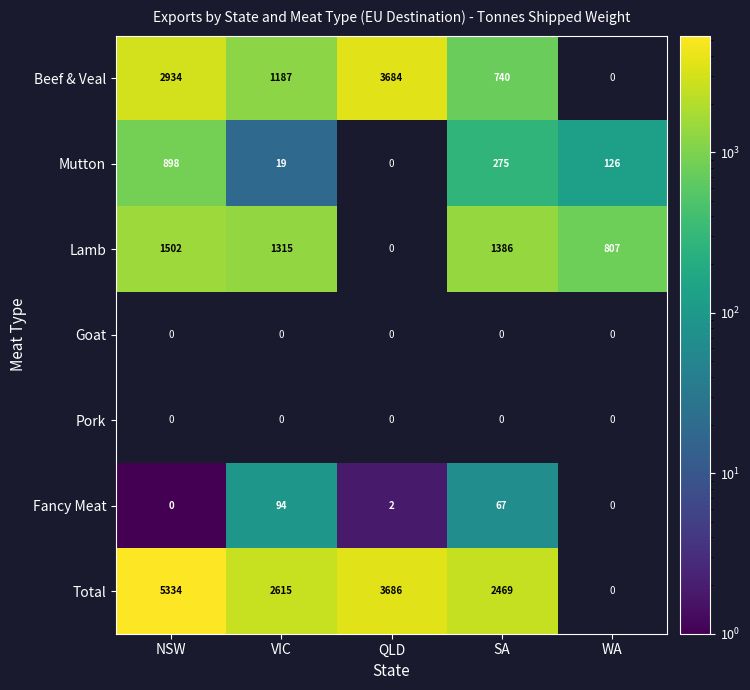

The Mutton series shows 126 at WA. True or false?

True